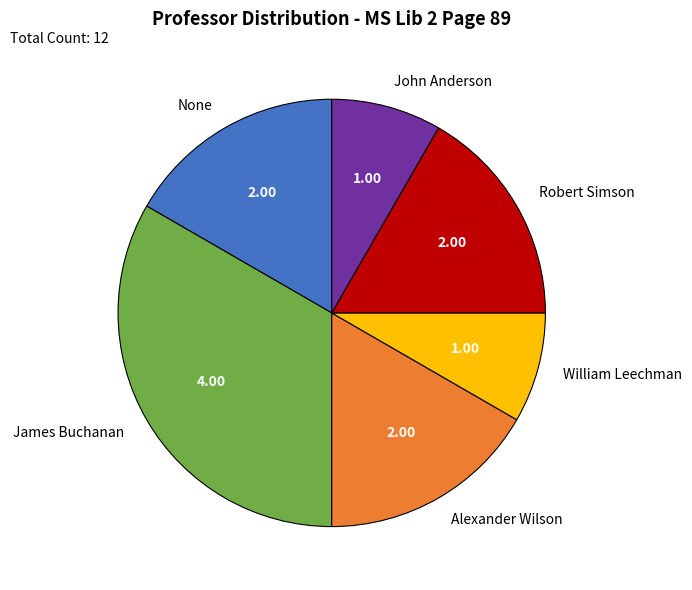

Is Alexander Wilson the majority of the pie?

No